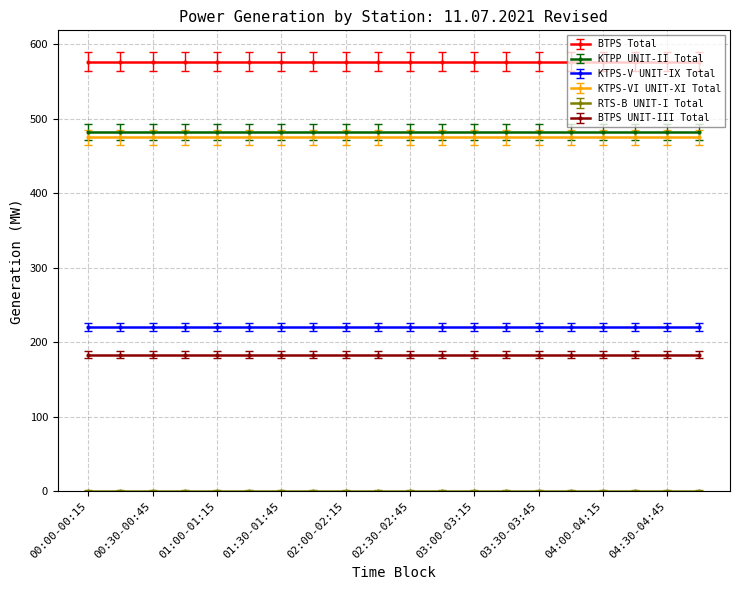

What are all the series names shown in the legend?

BTPS Total, KTPP UNIT-II Total, KTPS-V UNIT-IX Total, KTPS-VI UNIT-XI Total, RTS-B UNIT-I Total, BTPS UNIT-III Total